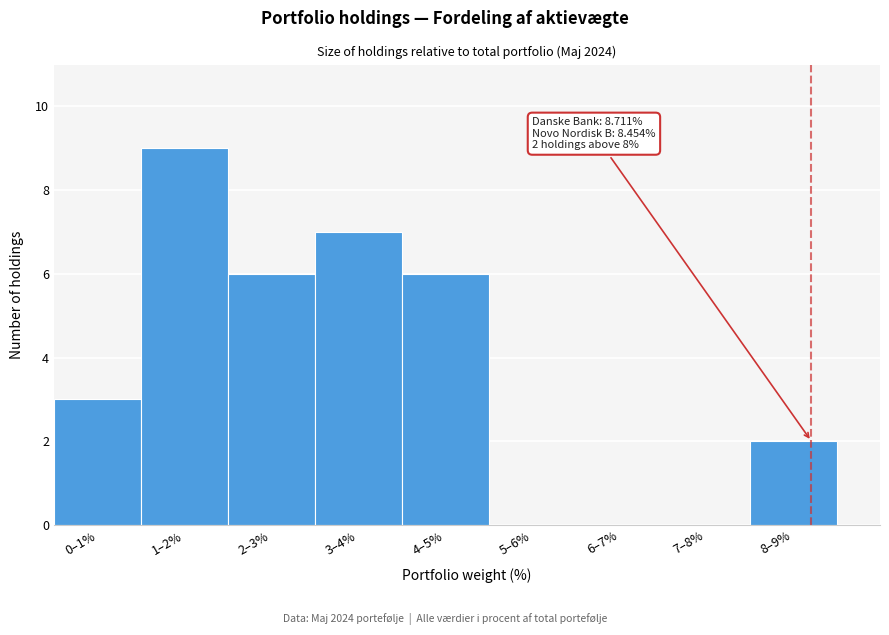

Which category has the highest value across all series?

1–2%